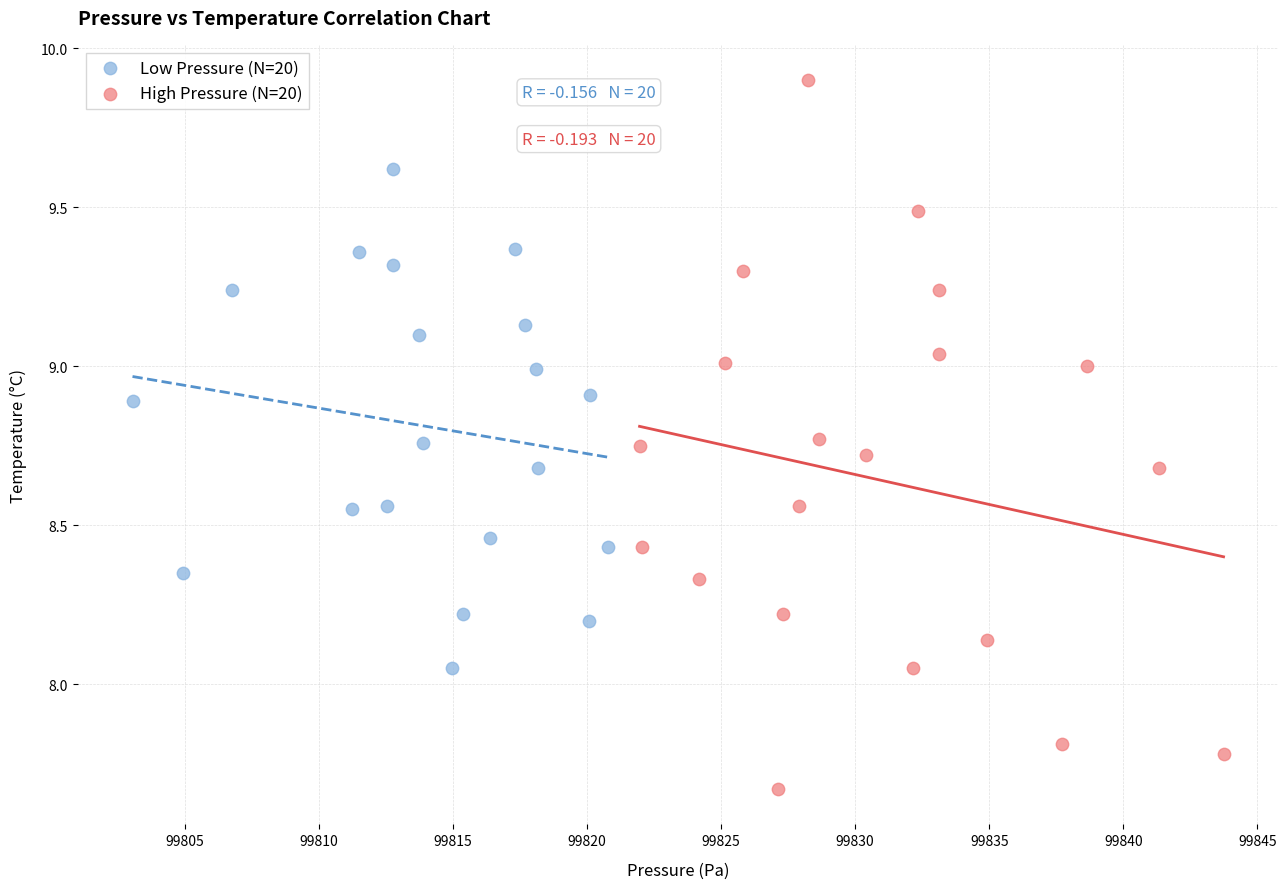

Which series reaches the minimum Y coordinate?

High Pressure (N=20)